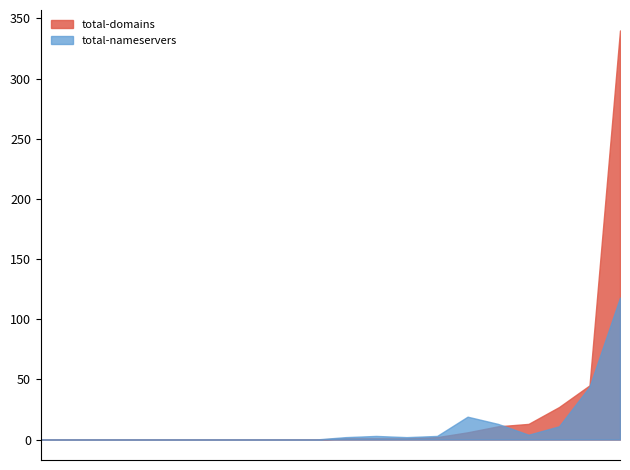

Which series has the largest range (max minus min)?

total-domains